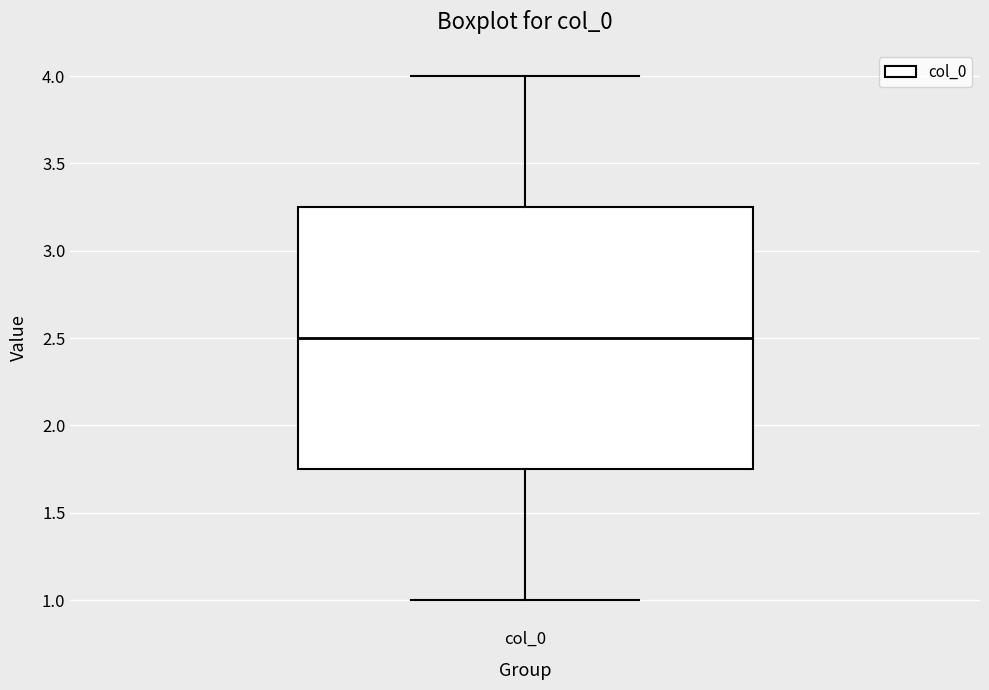

Transcribe this box plot: give where the median line is, the range the box spans, and where the two whiskers end, as read against the y-axis. The values are not printed on the chart, so give them approximately, as read against the axis.

median 2.50, box 1.75 to 3.25, whiskers 1.00 to 4.00